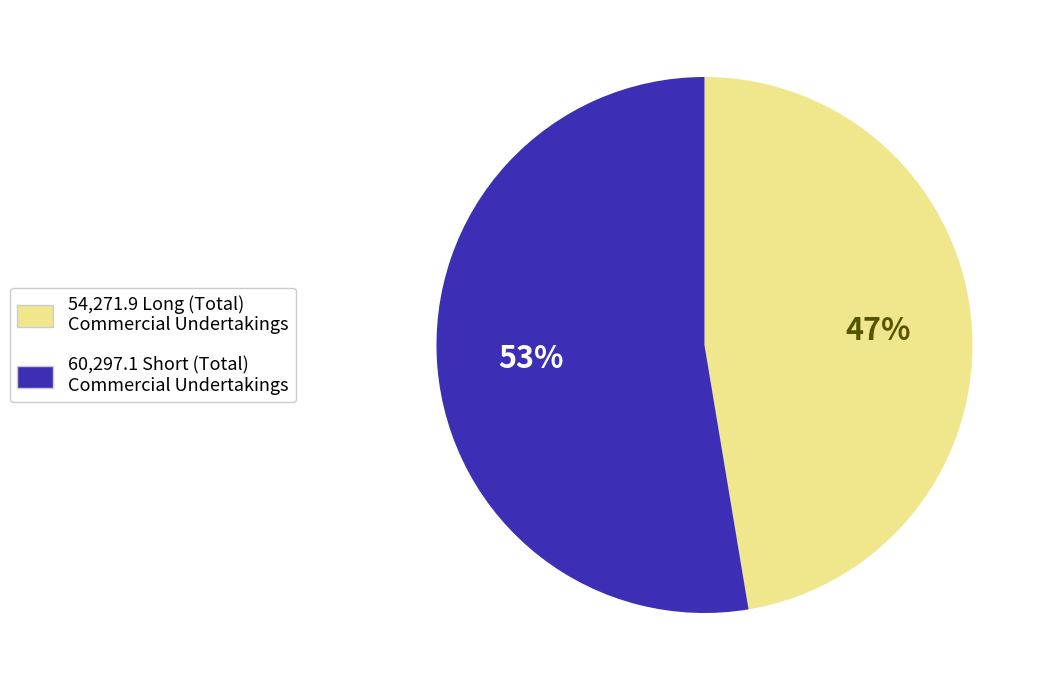

Is there any slice that represents more than half of the pie?

Yes